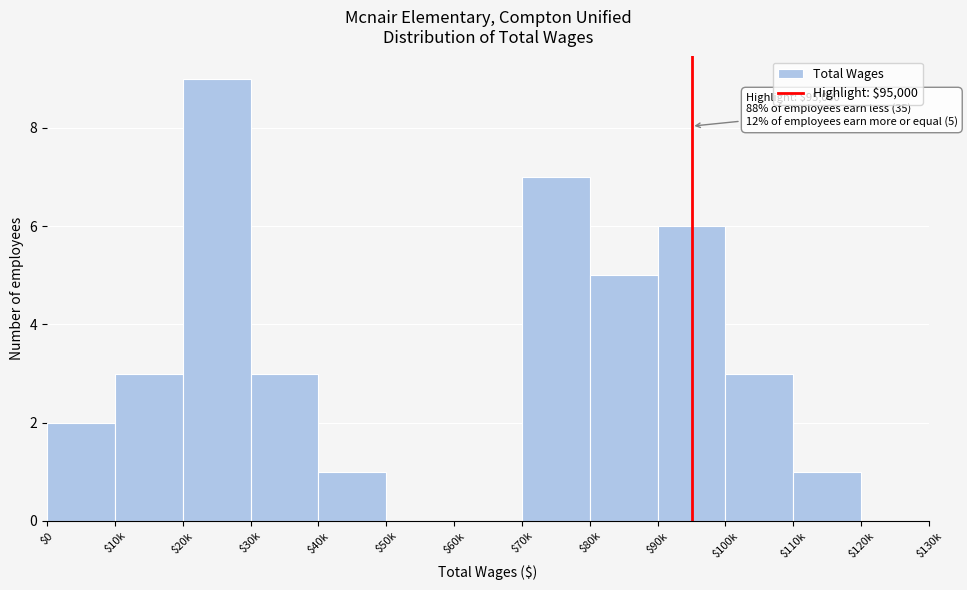

Read the value at $70k.

7